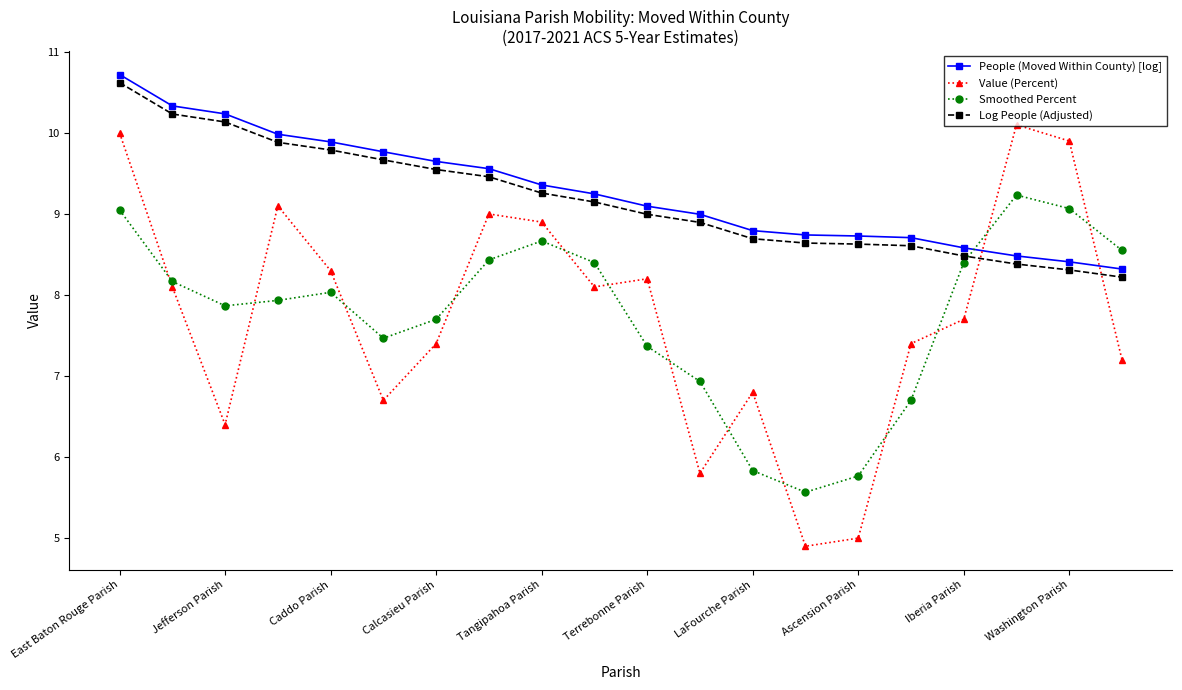

What is the sum of all Smoothed Percent values?

155.1